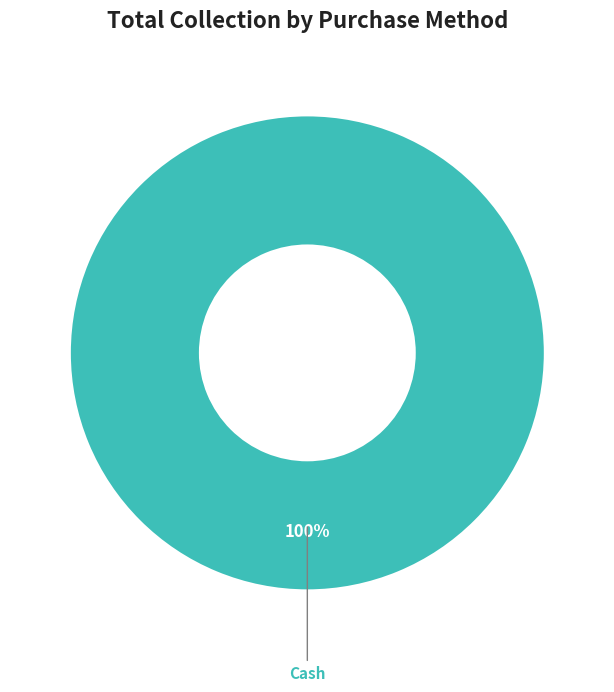

Is it true that Cash is 100% of the pie?

True